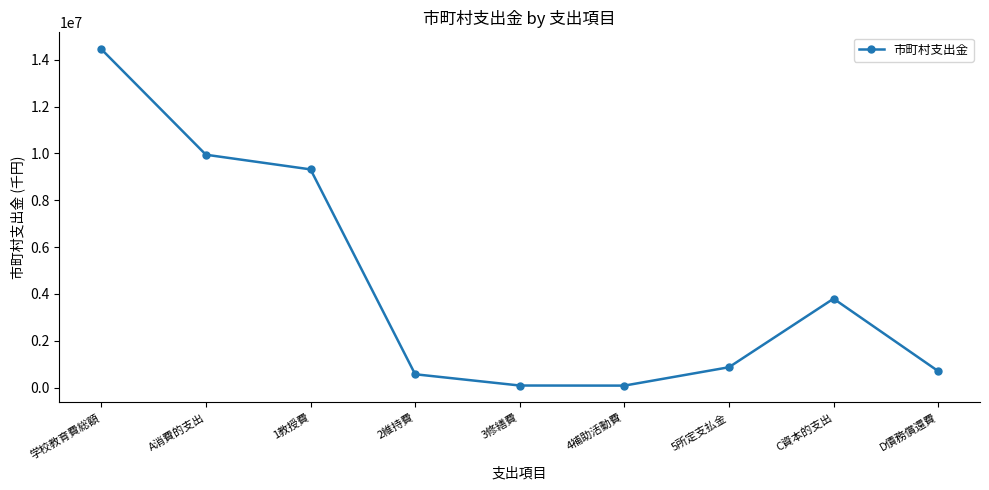

What is the sum of all values?

39850475